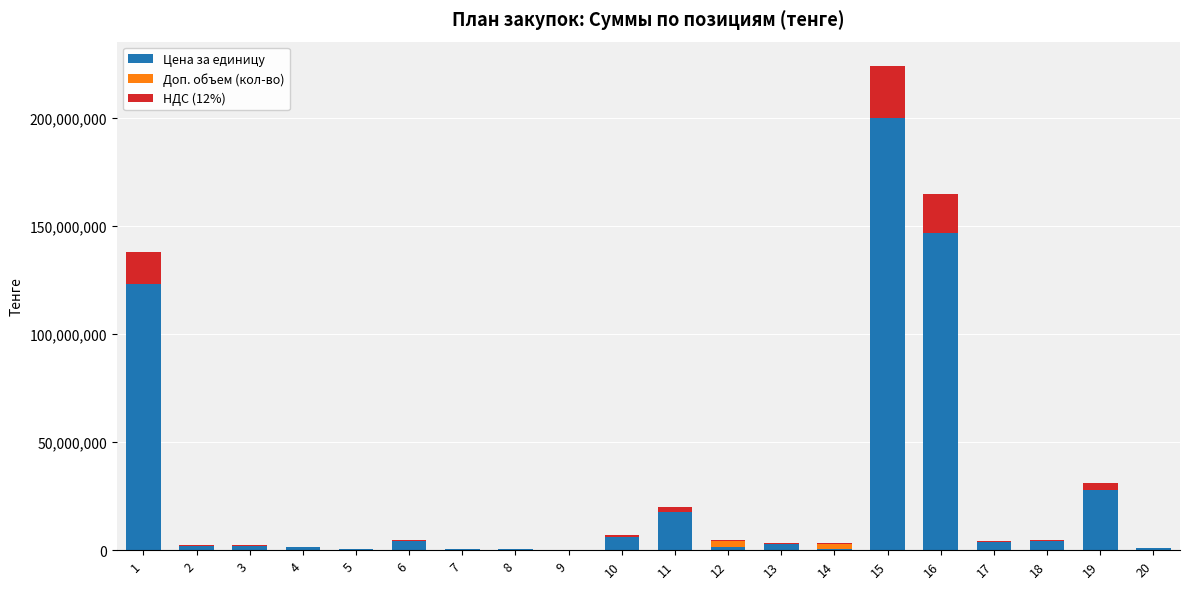

What is the sum of the Цена за единицу values at 12 and 2?

3576606.8